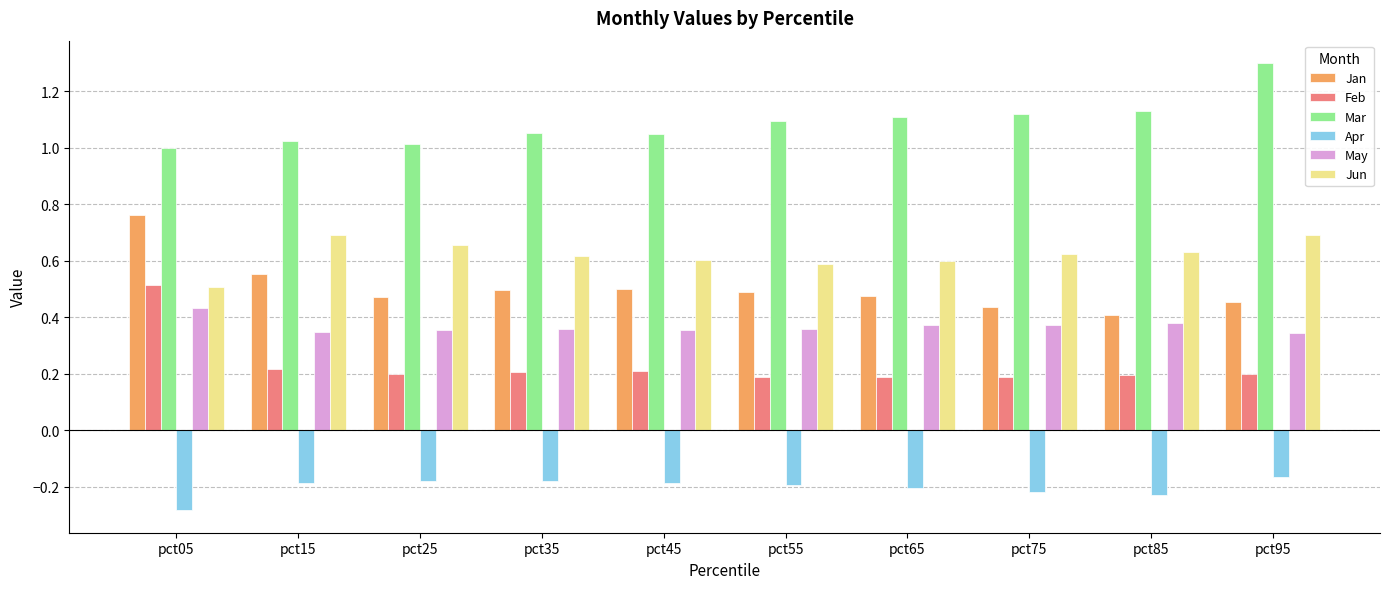

What is the minimum value shown in the chart?

-0.3